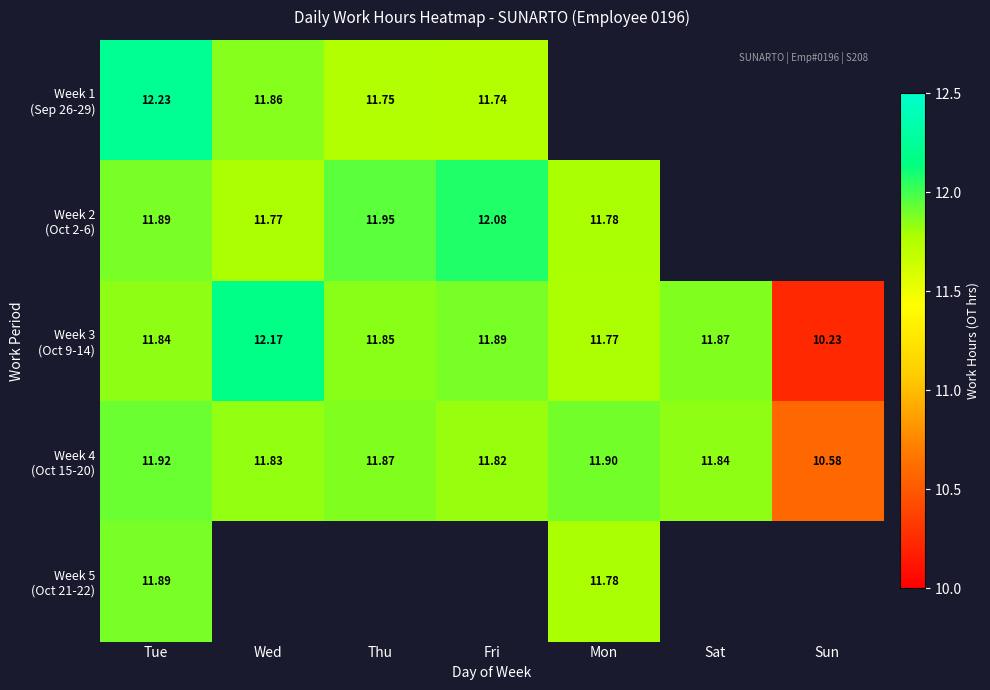

Between Wed and Thu, which is larger?

Wed